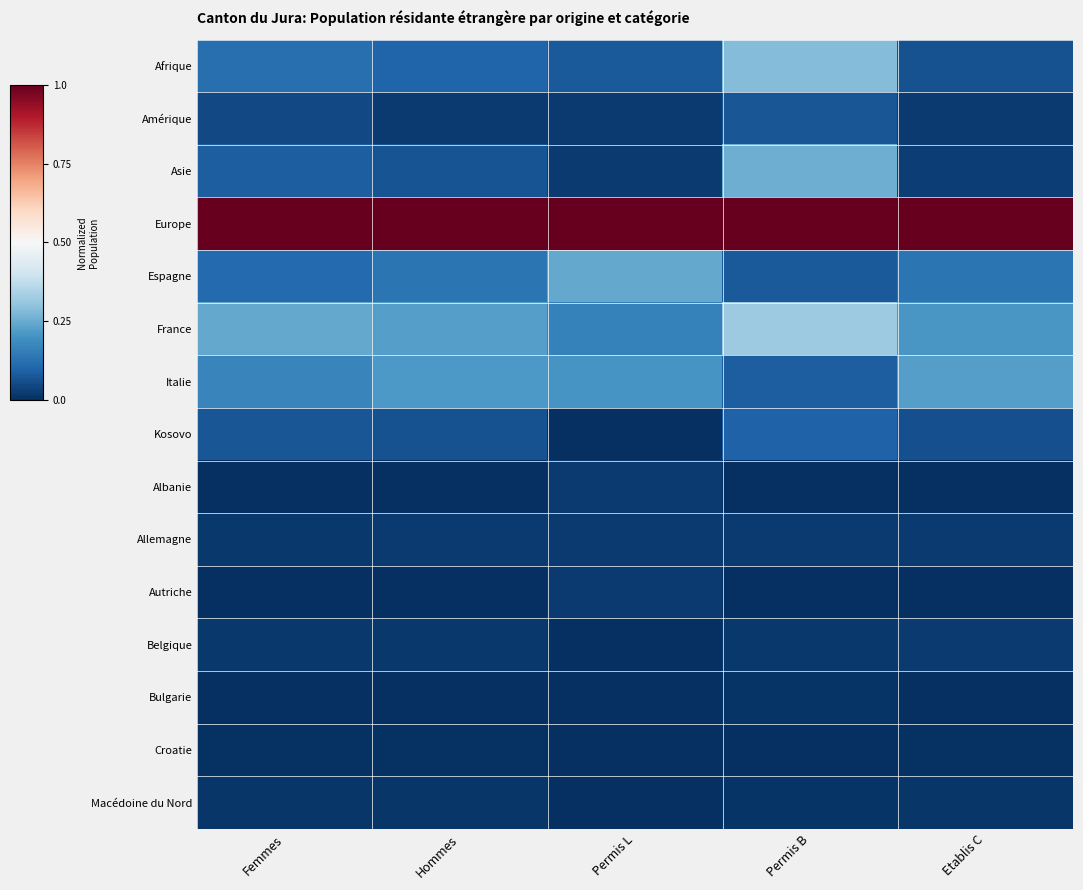

Between Hommes and Etablis C, which is larger?

Hommes